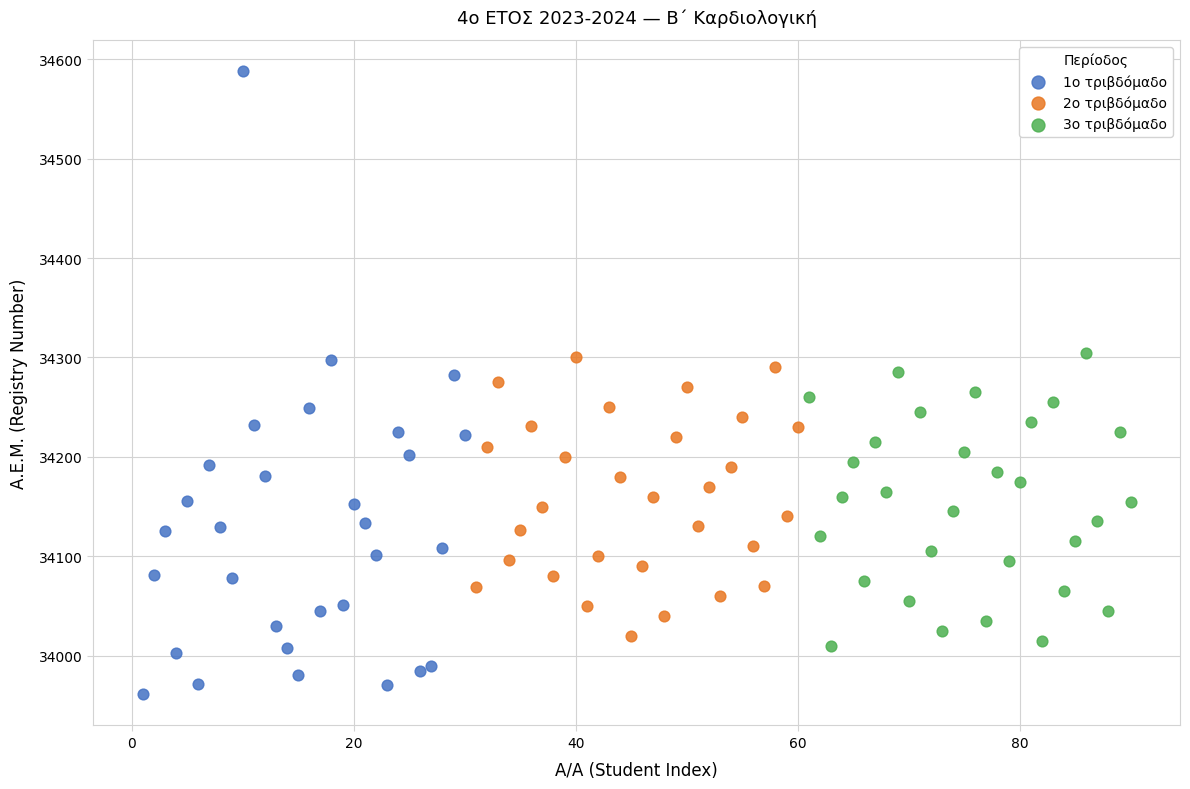

Which series contains the highest Y value?

1ο τριβδόμαδο